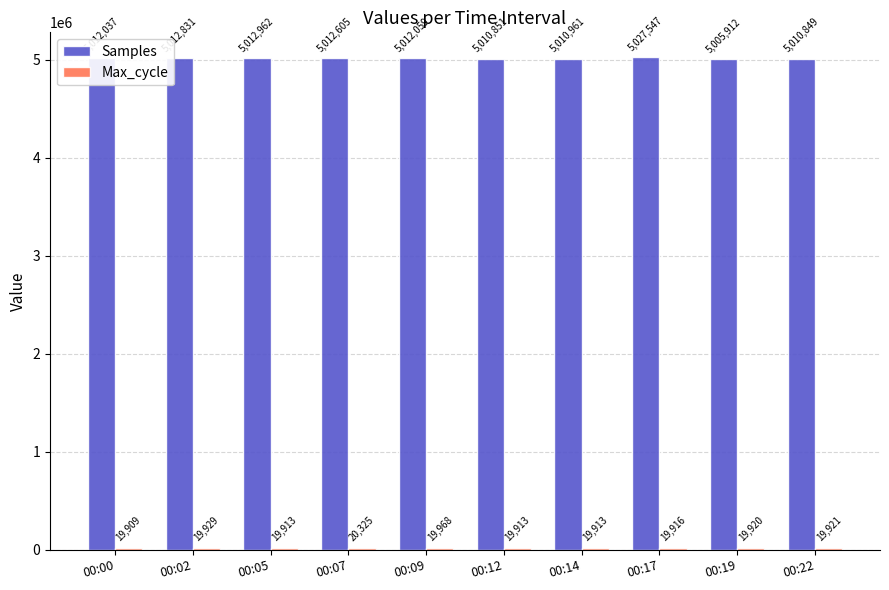

Which series has the widest spread of values?

Samples